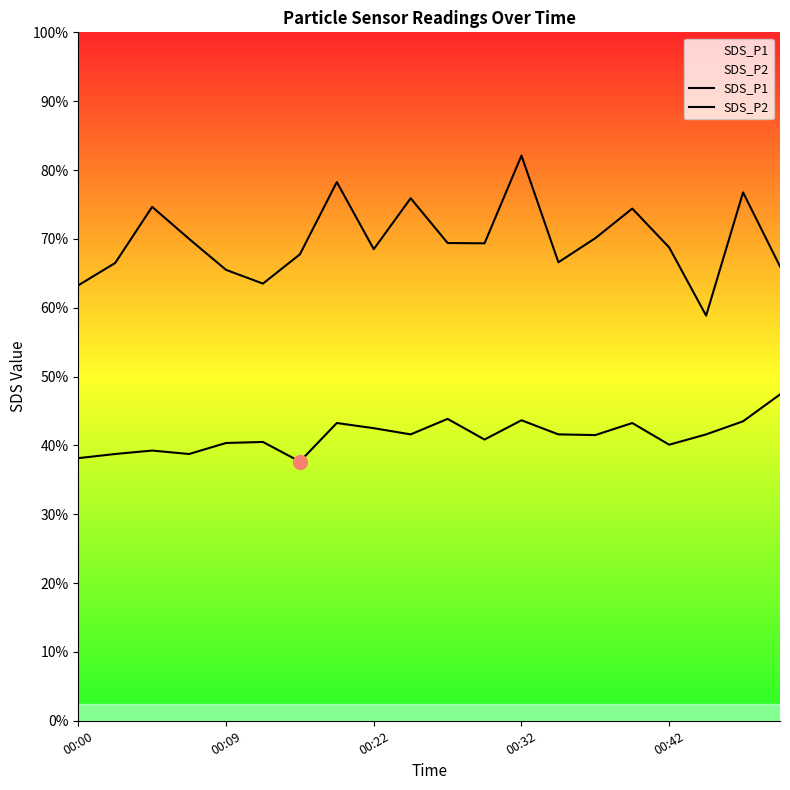

How many values in the SDS_P2 series are below 8?

5